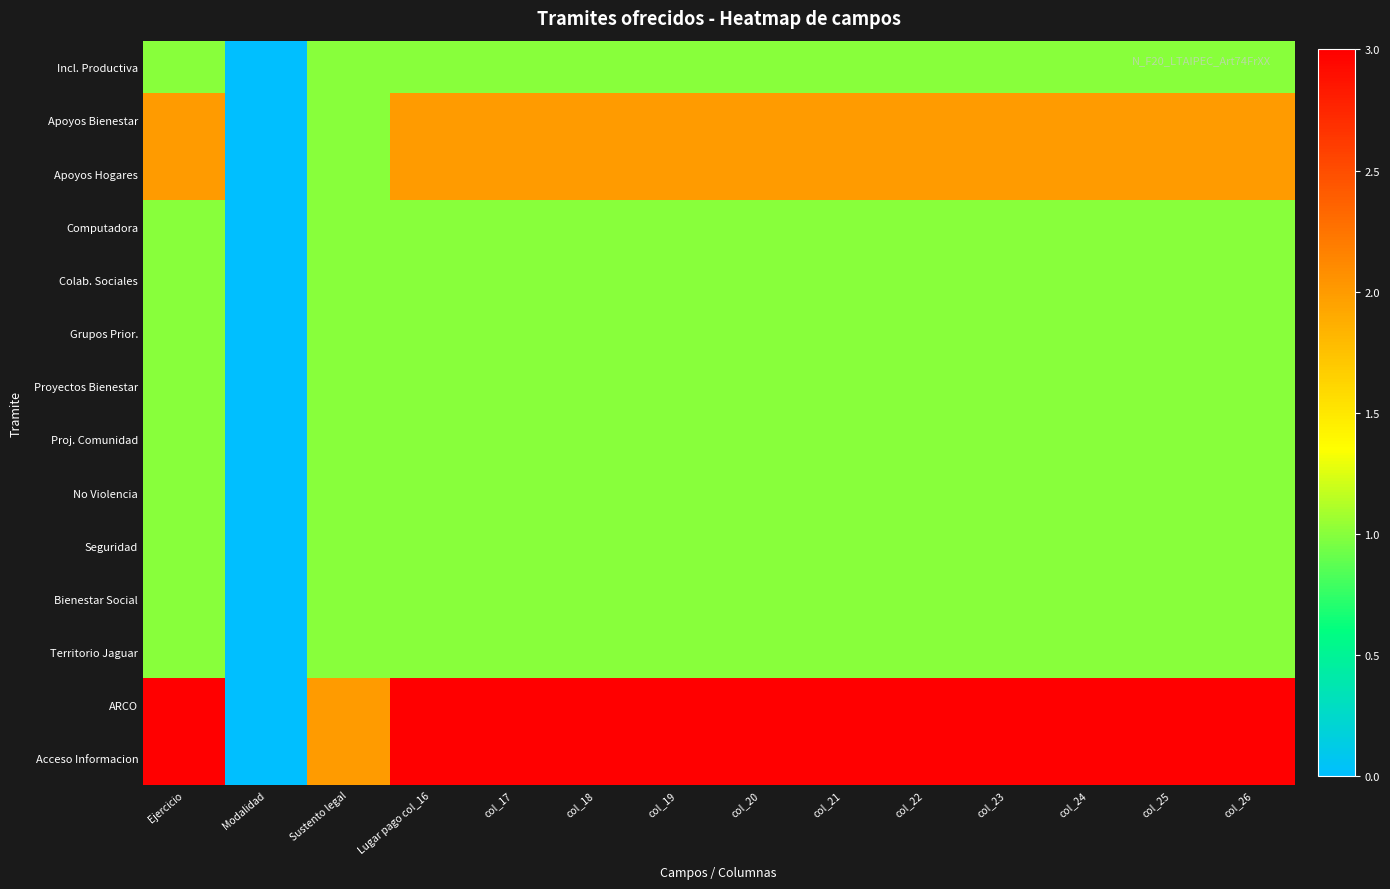

At how many categories does at least one series exceed 0?

13